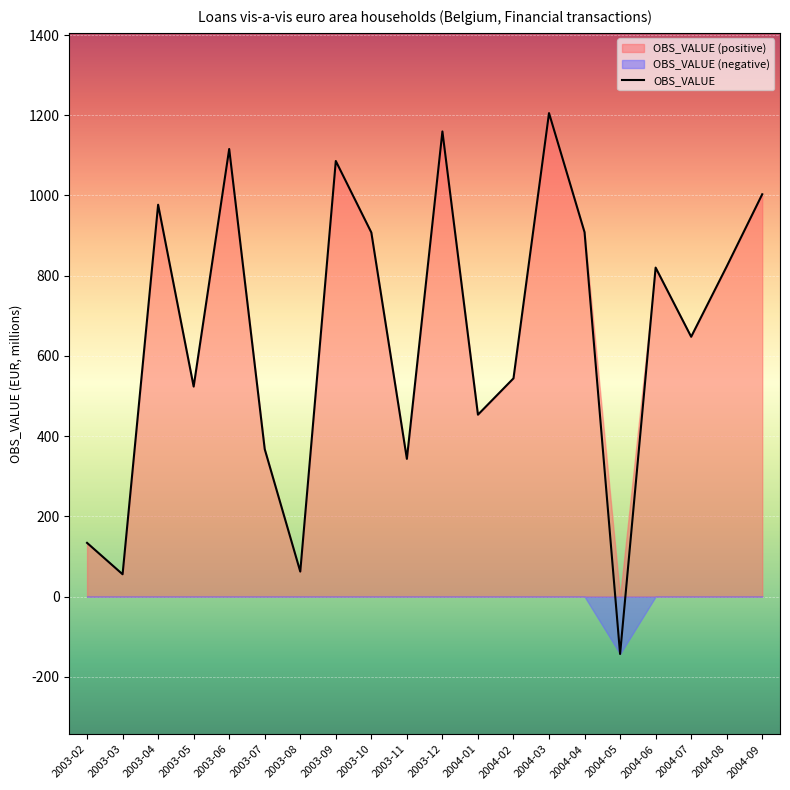

Reading left to right, extract all data points from this chart.

2003-02=134.0	2003-03=55.7	2003-04=977.0	2003-05=523.6	2003-06=1115.9	2003-07=367.6	2003-08=62.4	2003-09=1086.0	2003-10=907.7	2003-11=343.4	2003-12=1159.7	2004-01=453.6	2004-02=544.1	2004-03=1205.4	2004-04=908.4	2004-05=-143.0	2004-06=820.2	2004-07=647.8	2004-08=823.1	2004-09=1003.1